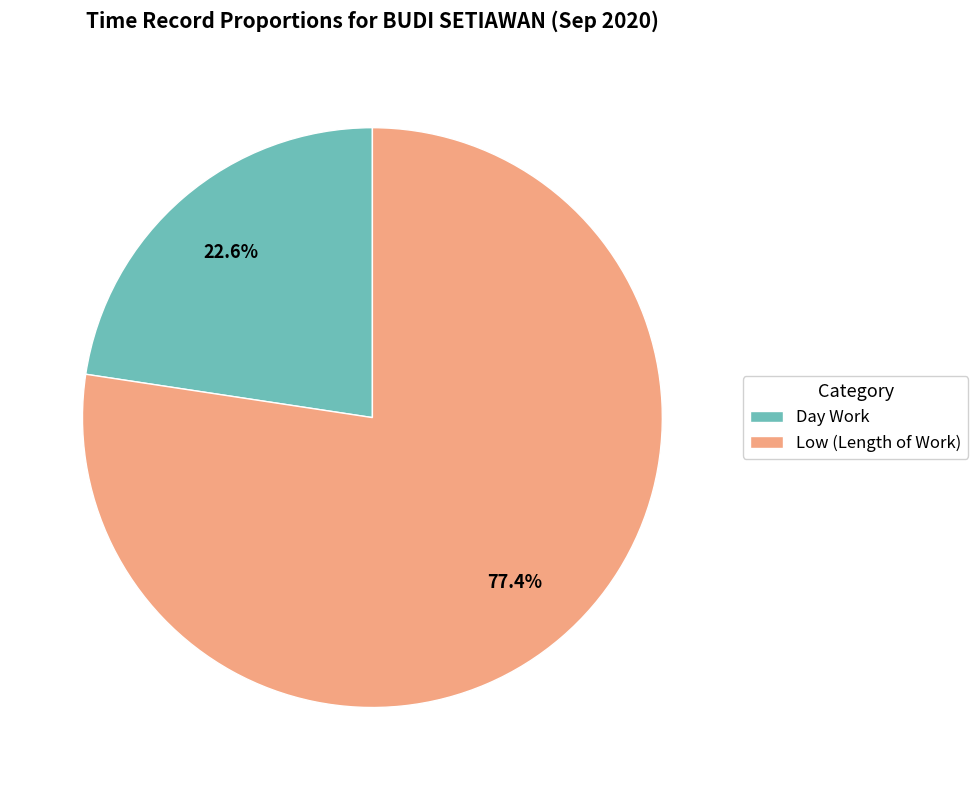

Count the number of slices in the pie.

2